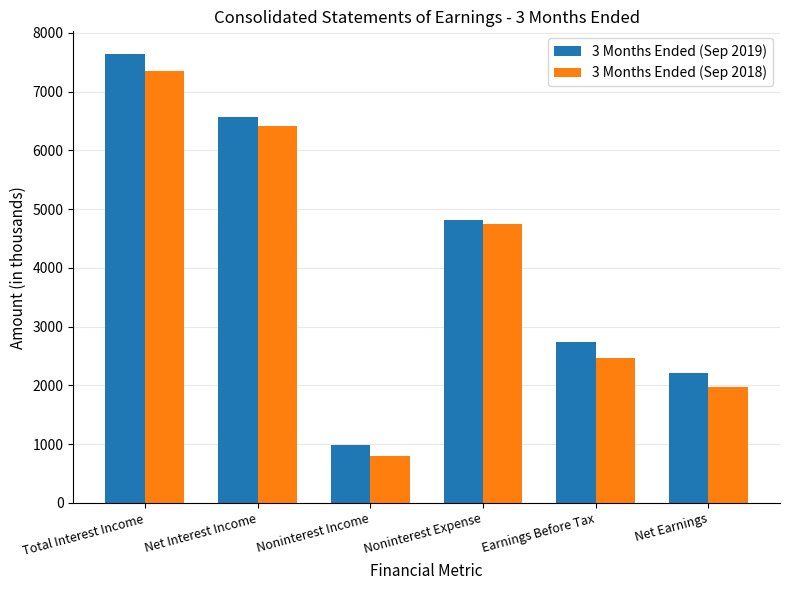

Where is 3 Months Ended (Sep 2019) nearest to the value 4318?

Noninterest Expense